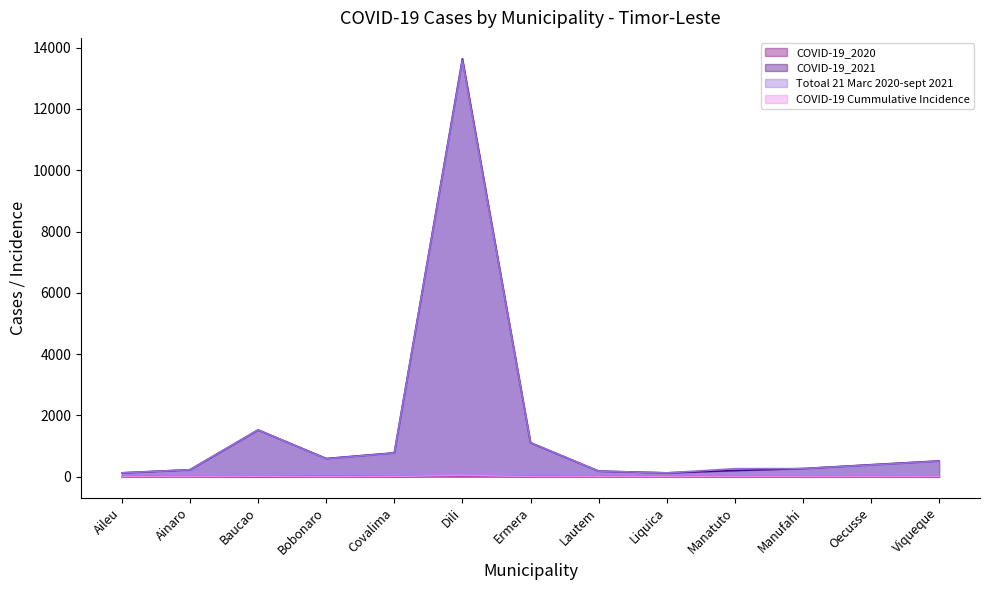

Which series has the widest spread of values?

COVID-19_2021